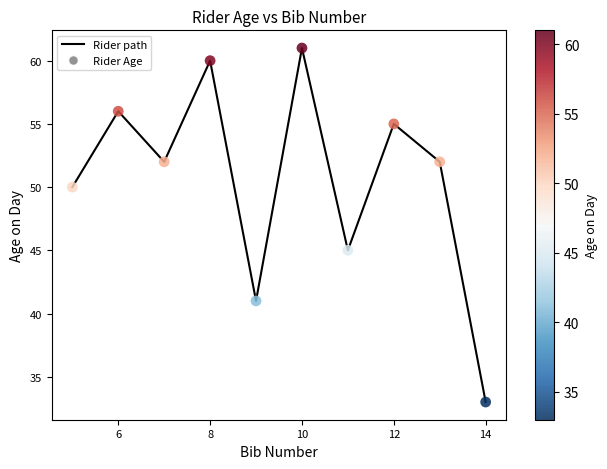

What is the maximum value shown in the chart?

61